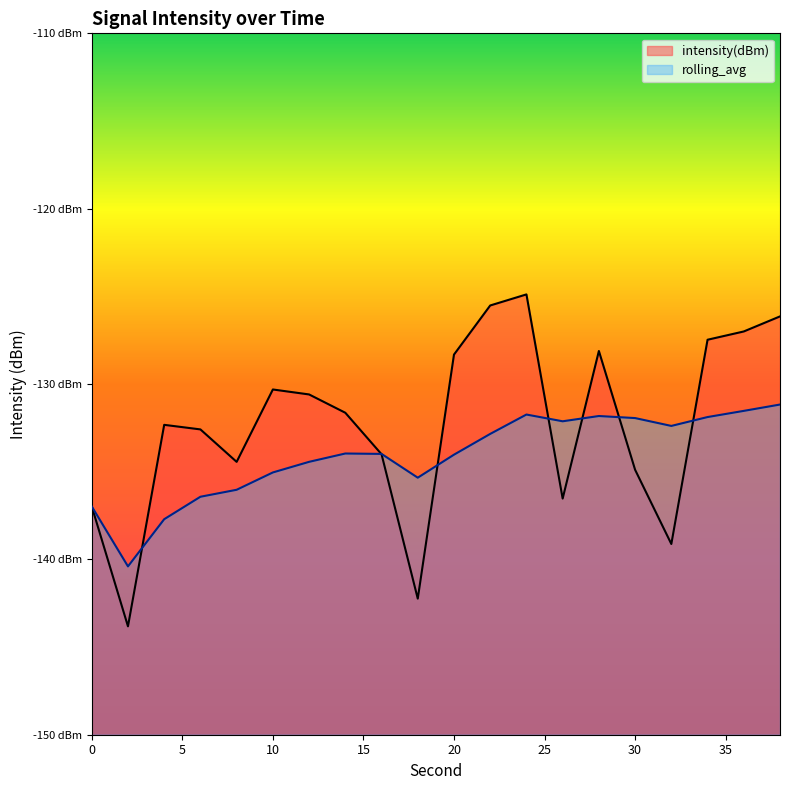

How many intersections are there between intensity(dBm) and rolling_avg?

7